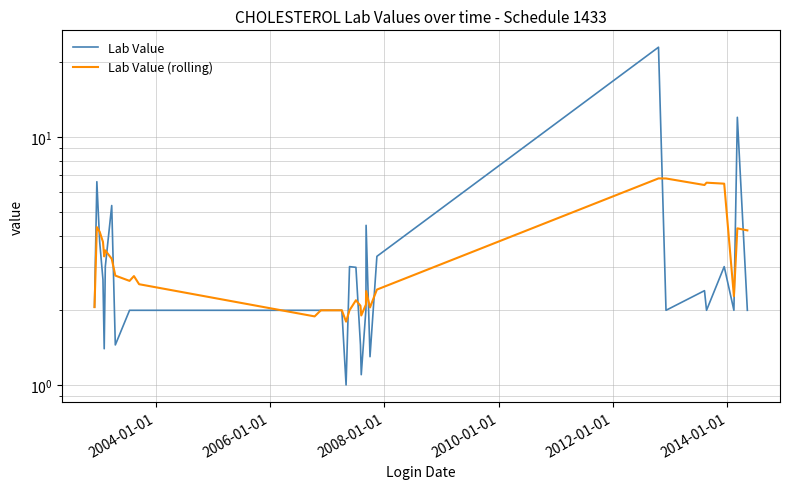

Reading left to right, what are all the values shown in this chart?

Lab Value: 2.1	6.6	3.8	2.7	1.4	3.0	5.3	1.4	2.0	2.0	2.0	2.0	2.0	2.0	2.0	2.0	2.0	2.0	1.0	3.0	3.0	1.4	1.1	2.0	4.4	1.3	3.3	23.0	2.0	2.4	2.0	3.0	2.0	12.0	2.0
Lab Value (rolling): 2.1	4.3	4.1	3.8	3.3	3.5	3.2	2.8	2.6	2.7	2.5	1.9	2.0	2.0	2.0	2.0	2.0	2.0	1.8	2.0	2.2	2.1	1.9	2.1	2.4	2.1	2.4	6.8	6.8	6.4	6.5	6.5	2.3	4.3	4.2